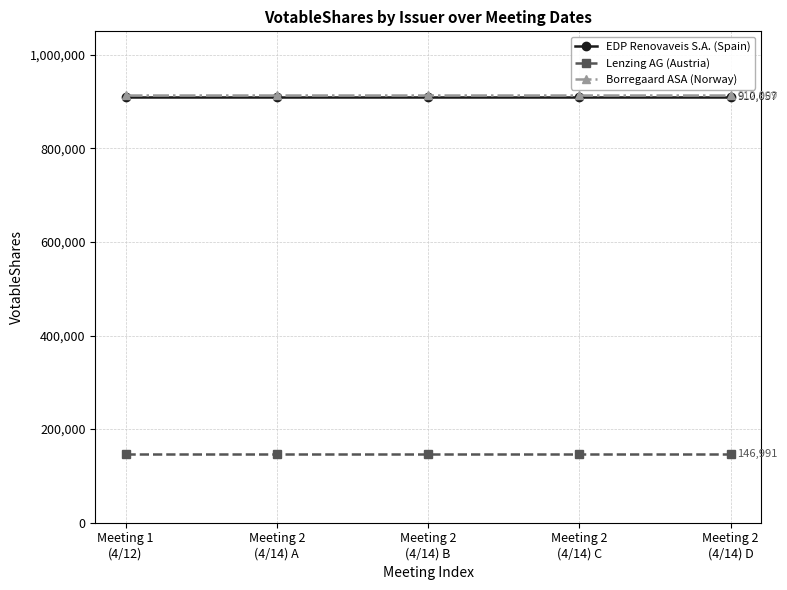

What is the difference between the highest and lowest values at Meeting 2
(4/14) A?

765918